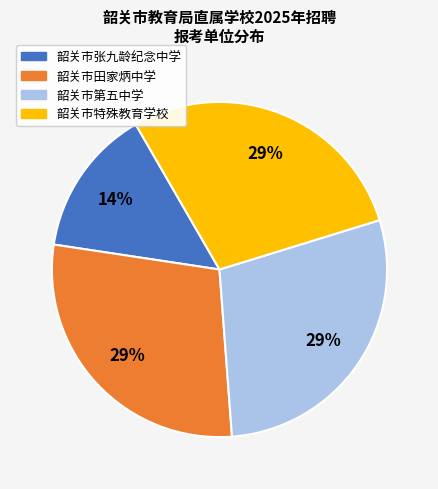

To the nearest percent, what is the combined percentage of 韶关市张九龄纪念中学 and 韶关市第五中学?

43%